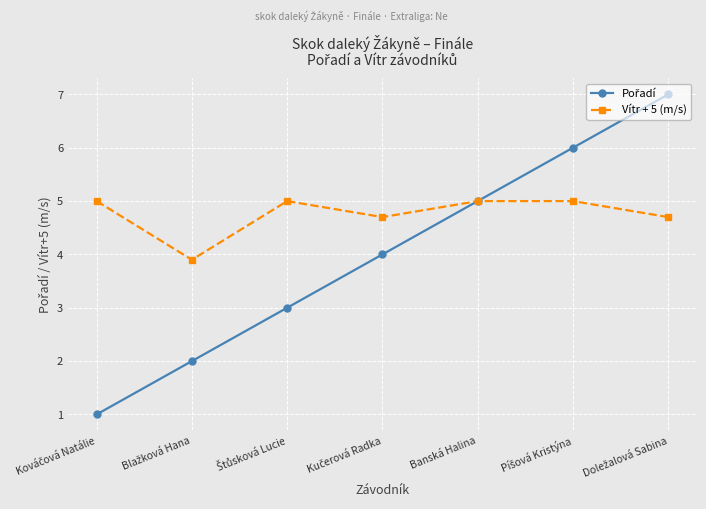

What is the label of the 3rd point from the right?

Banská Halina